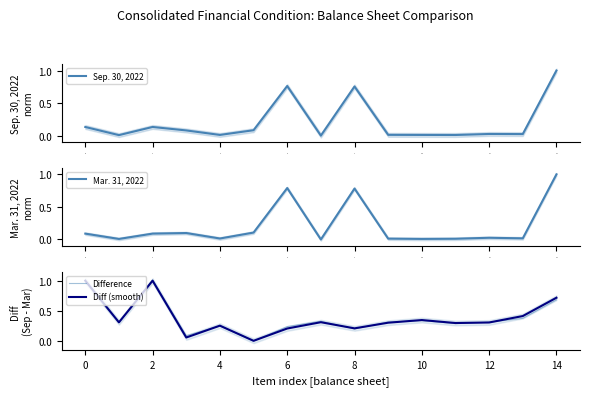

Which category has the highest value in the Mar. 31, 2022 series?

14